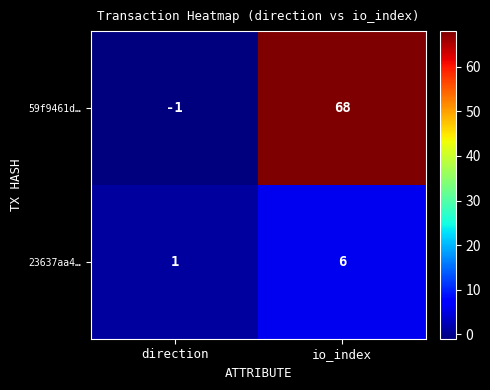

At which label is 23637aa4… closest to 3?

direction